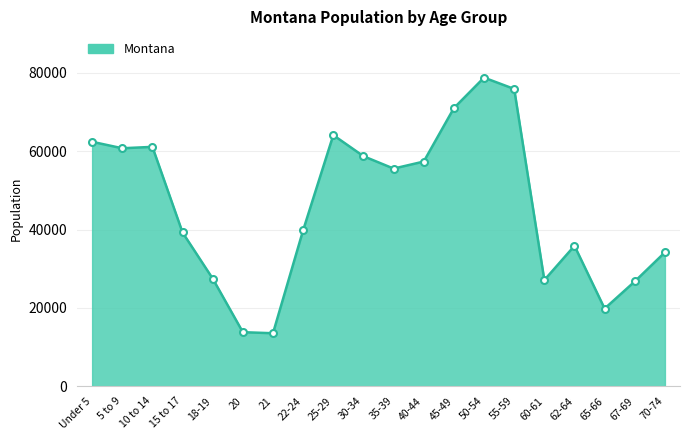

Between 20 and Under 5, which is larger?

Under 5